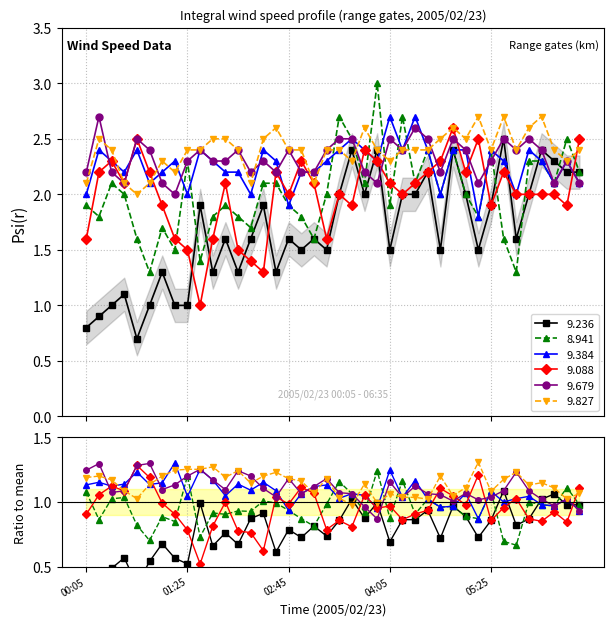

At which label is 9.679 closest to 2?

2005/02/23 01:15